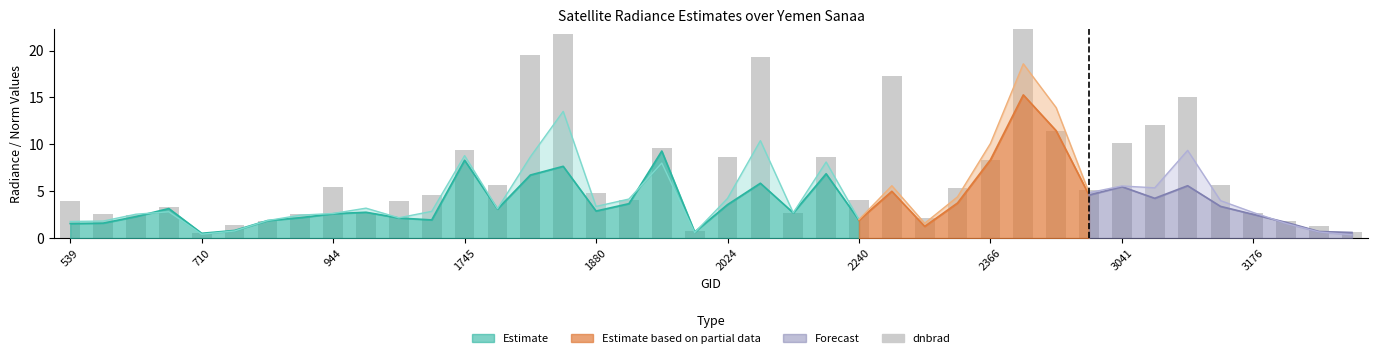

Reading left to right, extract all data points from this chart.

4.0	2.6	2.5	3.4	0.5	1.4	1.9	2.6	5.5	2.6	3.9	4.6	9.4	5.7	19.5	21.7	4.8	4.0	9.6	0.7	8.6	19.3	2.7	8.7	4.1	17.3	2.1	5.3	8.3	22.5	11.5	5.2	10.1	12.1	15.0	5.6	2.6	1.9	1.3	0.6